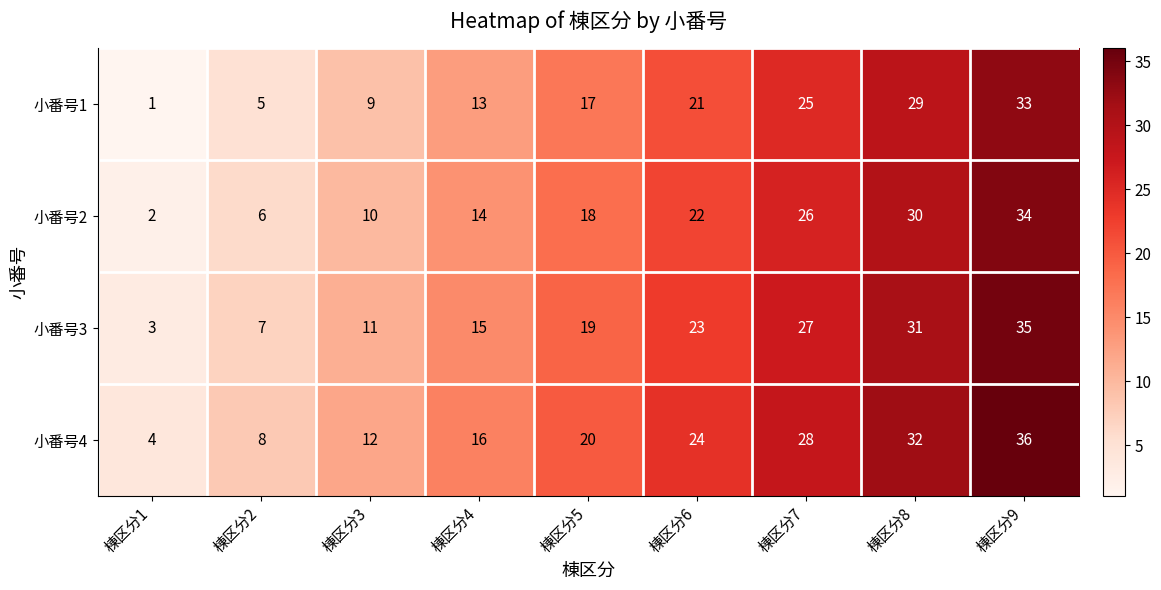

What is the highest value of the 小番号4 series?

36